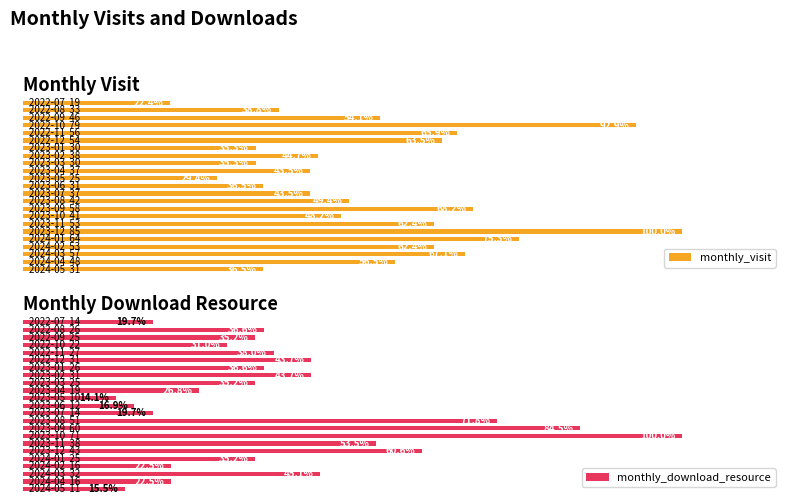

Reading left to right, what are all the values shown in this chart?

monthly_visit: 22.4	38.8	54.1	92.9	65.9	63.5	35.3	44.7	35.3	43.5	29.4	36.5	43.5	49.4	68.2	48.2	62.4	100.0	75.3	62.4	67.1	56.5	36.5
monthly_download_resource: 19.7	36.6	35.2	31.0	38.0	43.7	36.6	43.7	35.2	26.8	14.1	16.9	19.7	71.8	84.5	100.0	53.5	60.6	35.2	22.5	45.1	22.5	15.5